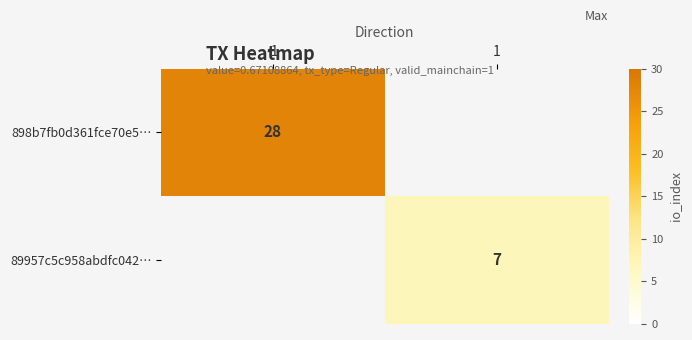

The 898b7fb0d361fce70e5… series shows 50 at -1. True or false?

False